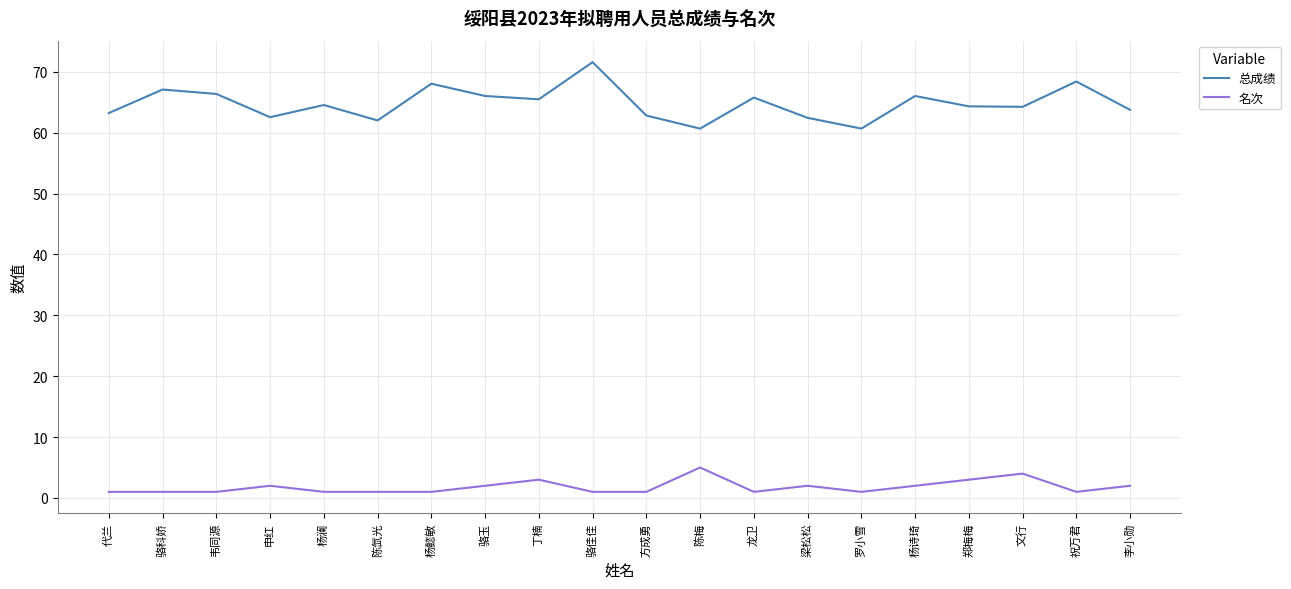

What is the highest value of the 总成绩 series?

71.6